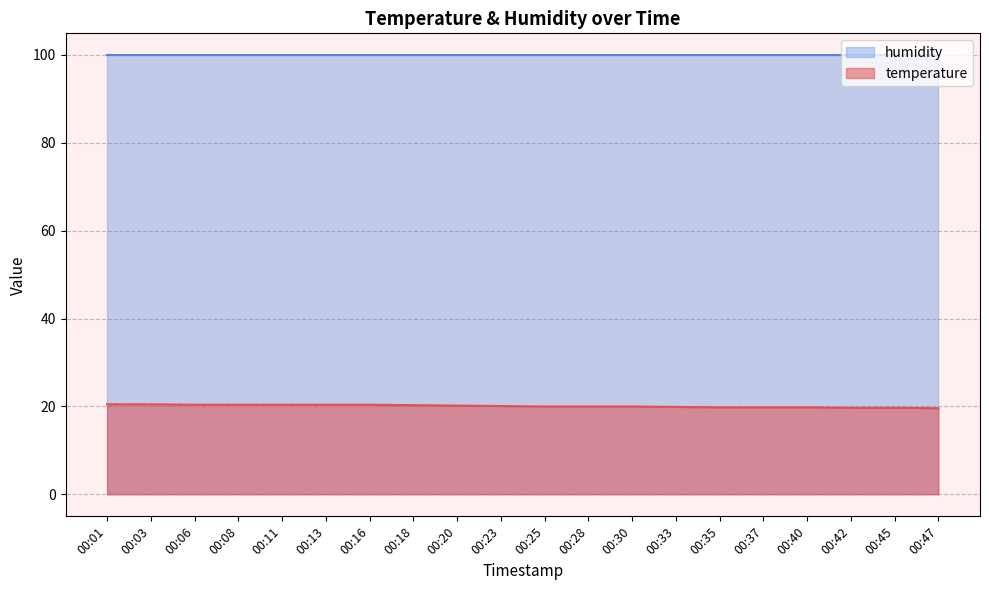

What is the difference between the values at 00:30 and 00:45?

0.3